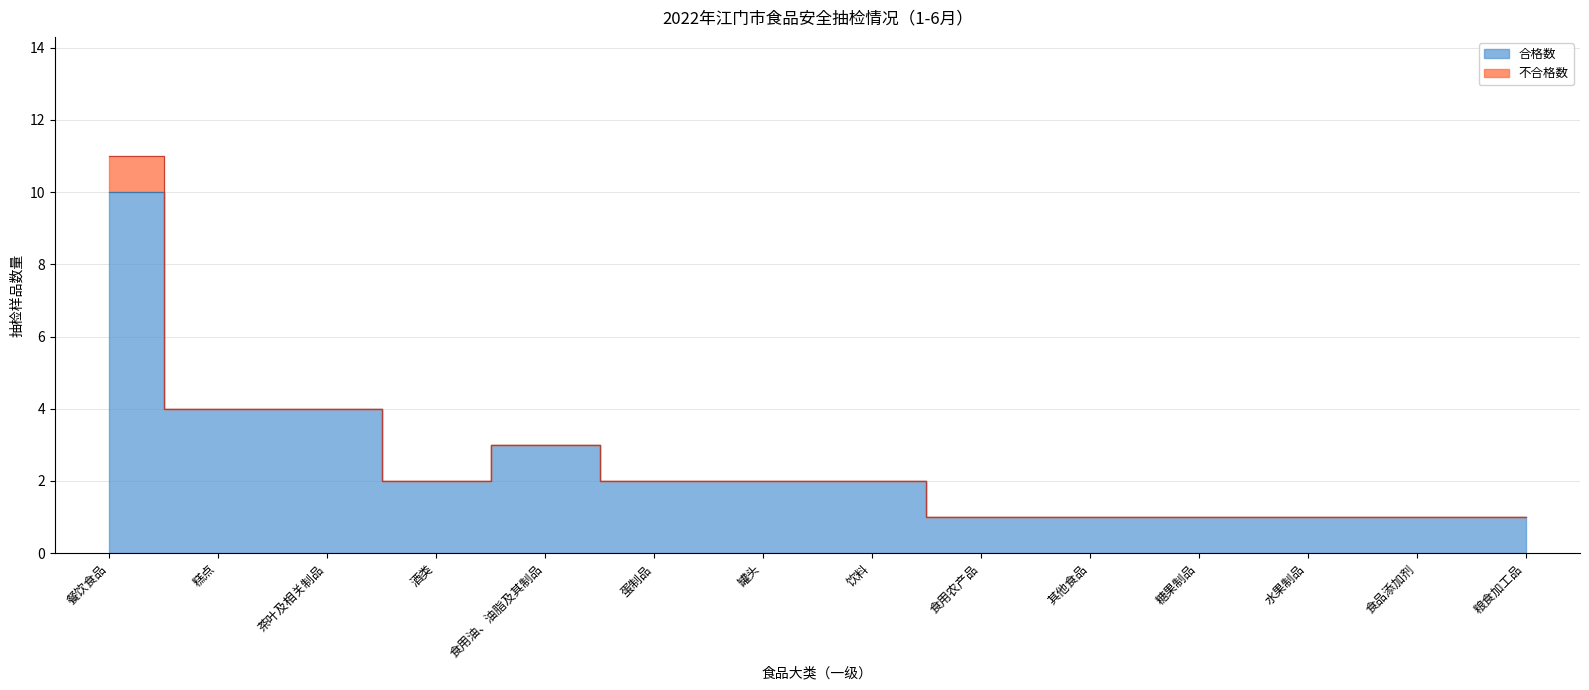

Where is the first local minimum?

酒类